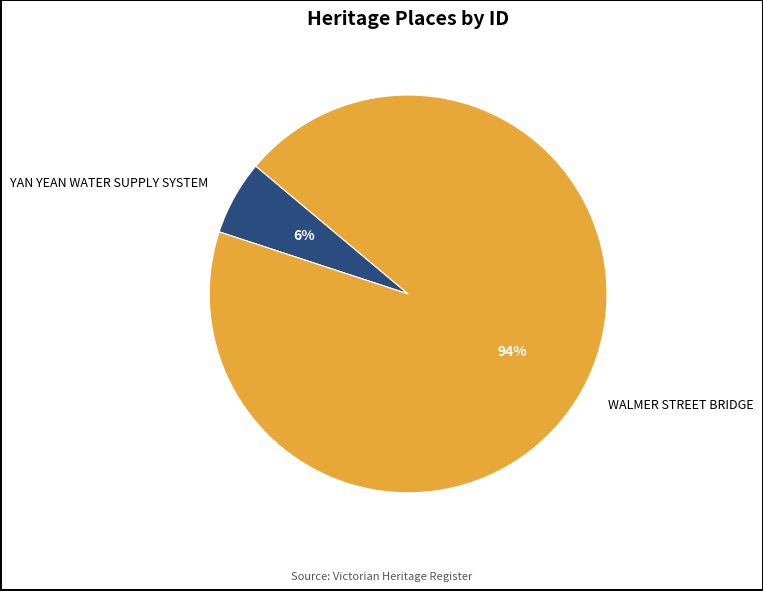

Which has a higher value, YAN YEAN WATER SUPPLY SYSTEM or WALMER STREET BRIDGE?

WALMER STREET BRIDGE